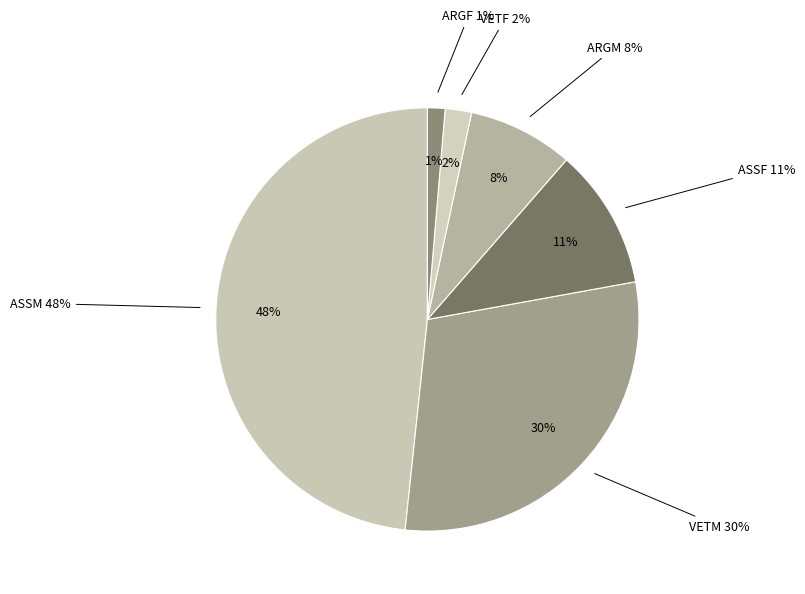

Which slice is the smallest?

ARGF